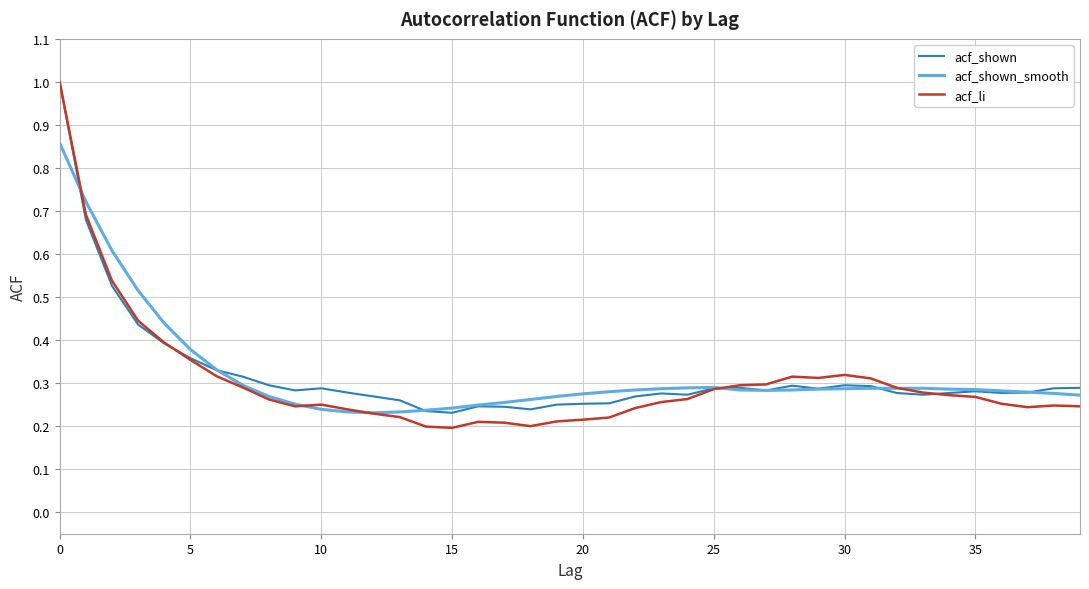

Which series has the largest range (max minus min)?

acf_li